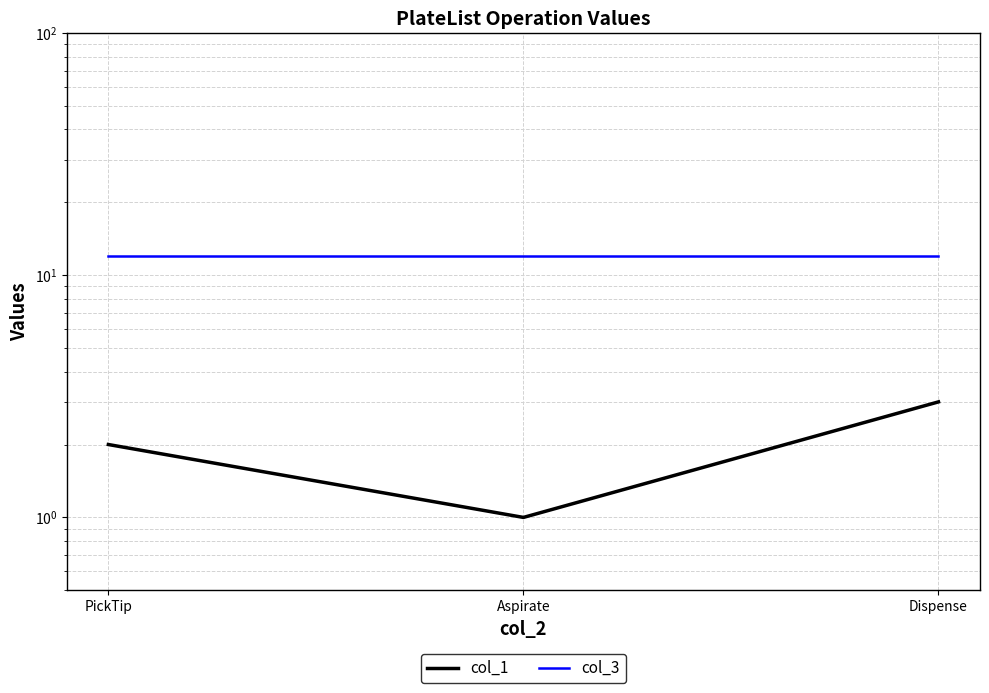

Reading right to left, what are all the values shown in this chart?

col_1: Dispense=3	Aspirate=1	PickTip=2
col_3: Dispense=12	Aspirate=12	PickTip=12